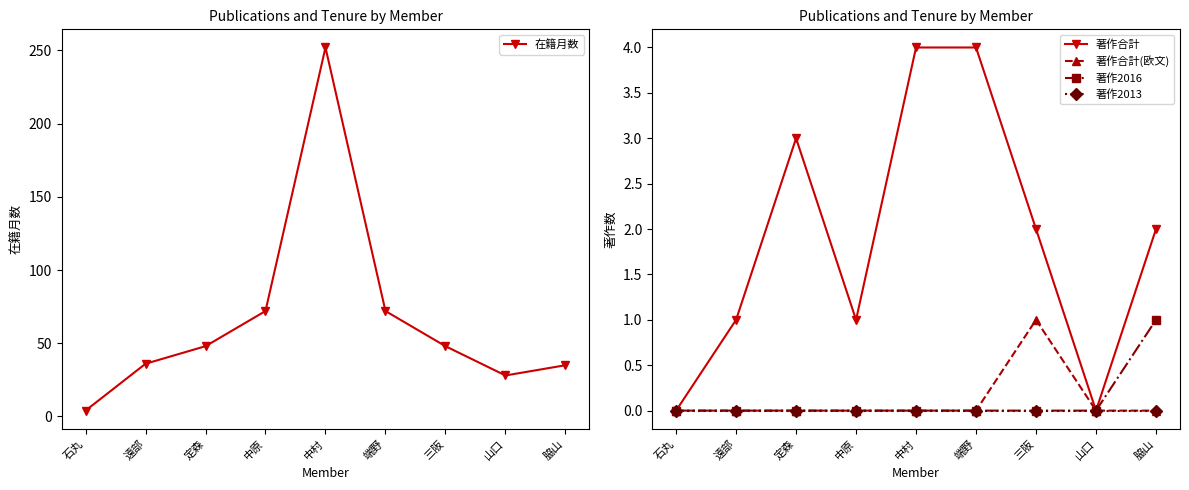

What are all the series names shown in the legend?

在籍月数, 著作合計, 著作合計(欧文), 著作2016, 著作2013